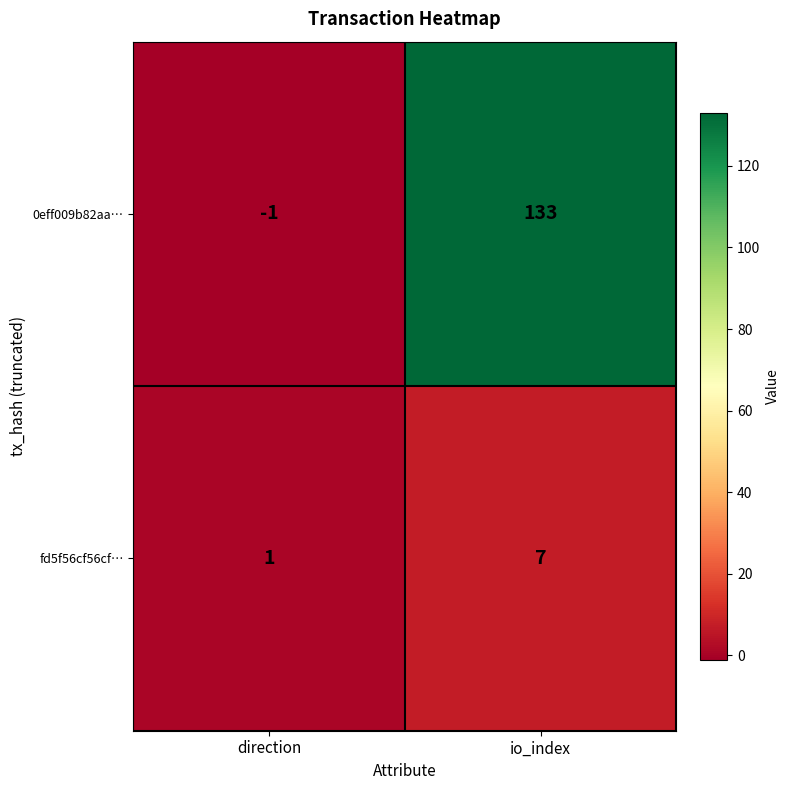

Which series has the widest spread of values?

0eff009b82aa…